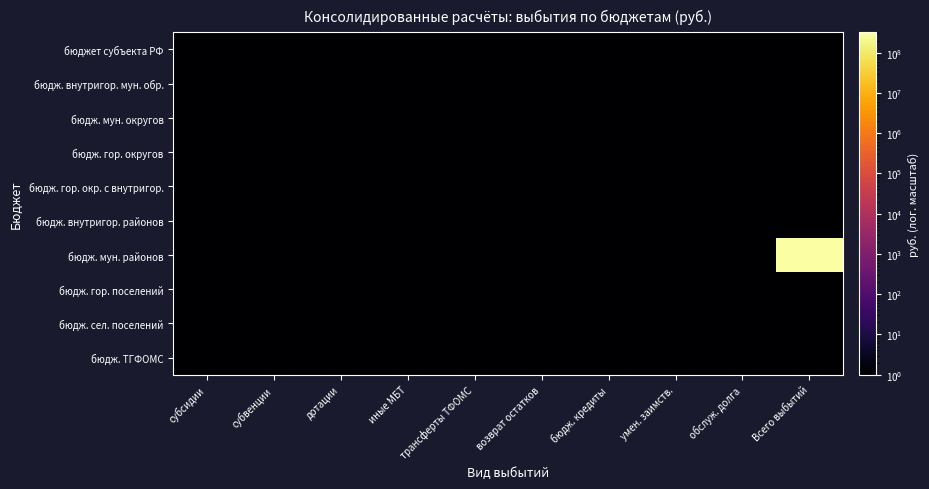

Which series has the largest total across all categories?

бюдж. мун. районов